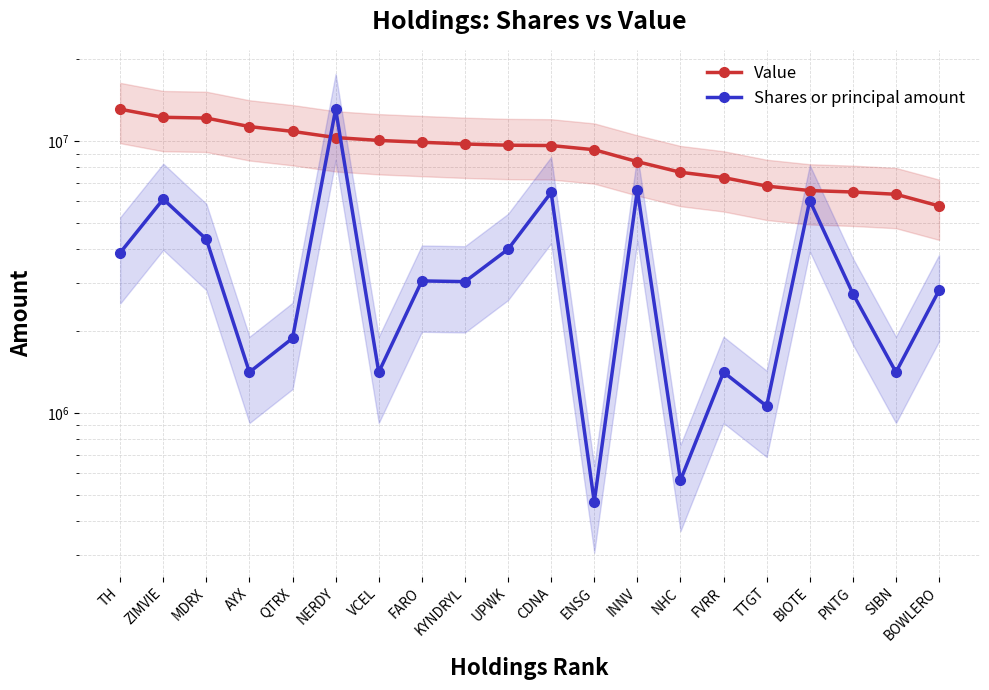

Does the chart display data point markers on the line(s)?

Yes